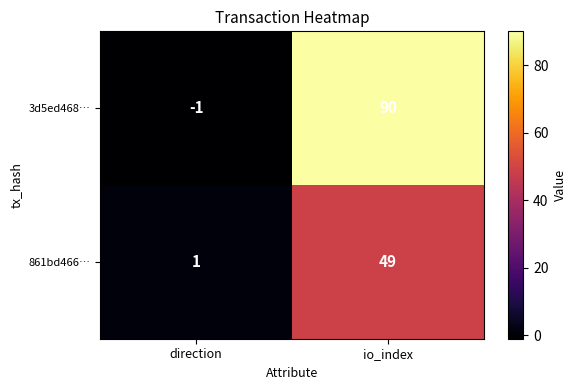

Count the number of categories in the chart.

2